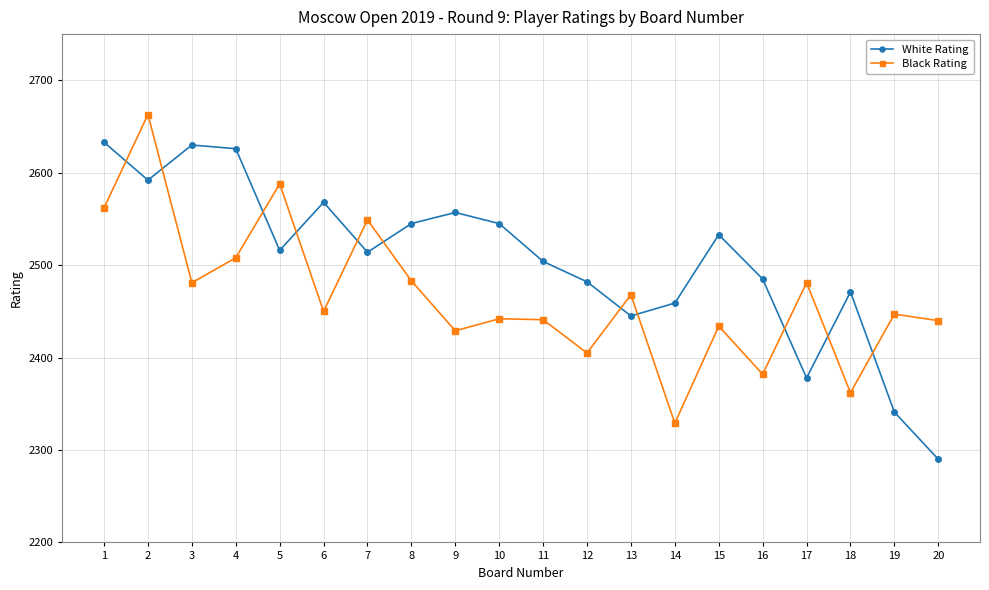

Is the value of Black Rating at 8 greater than the value of White Rating at 5?

No